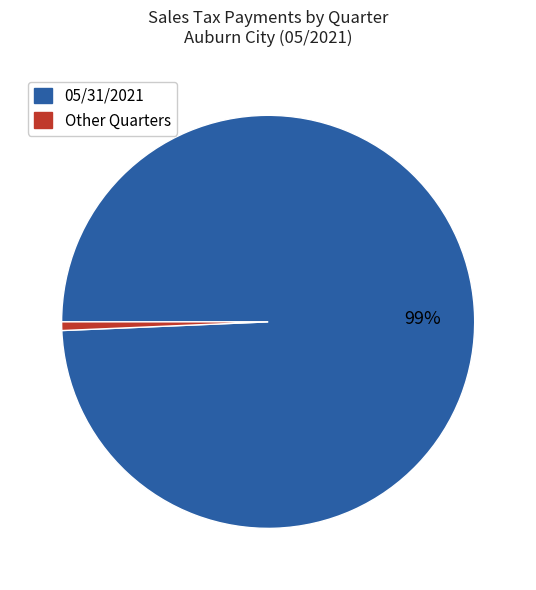

To the nearest percent, what is the average slice percentage?

50%